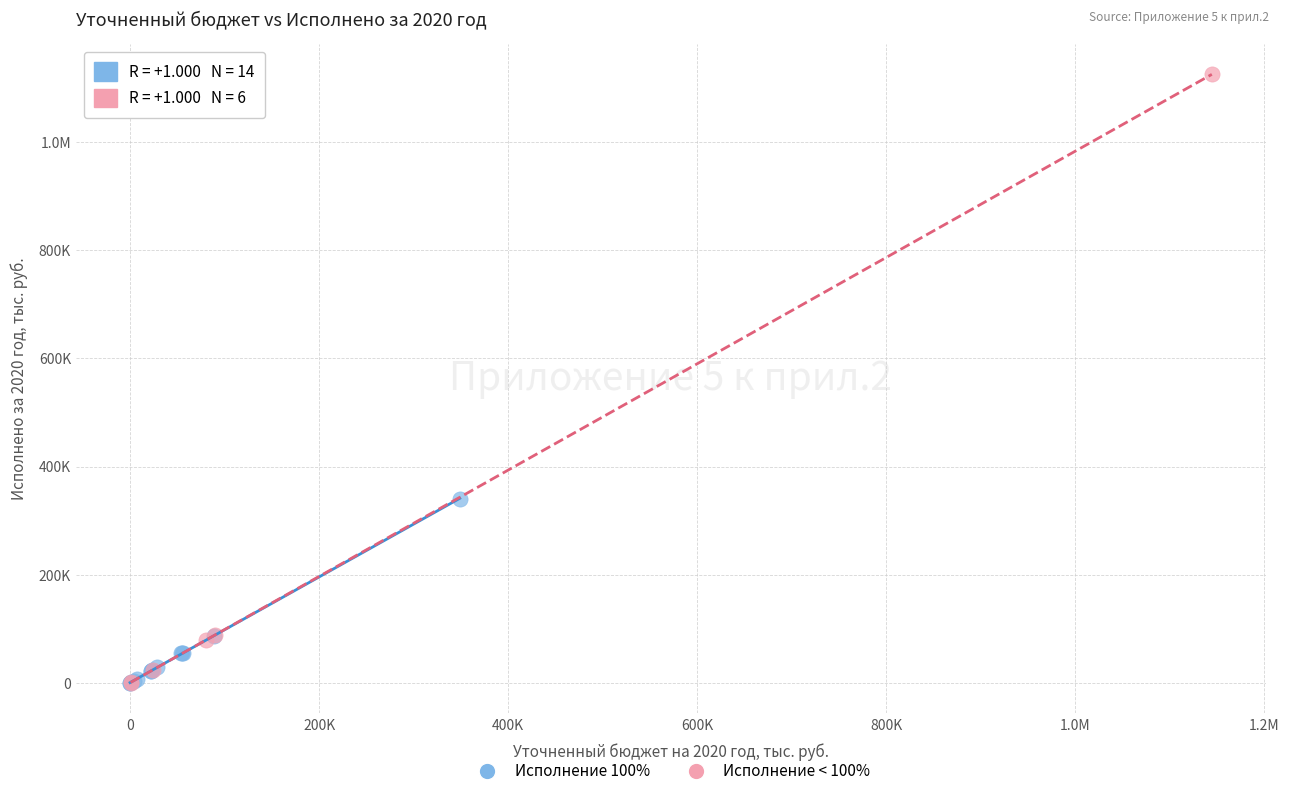

What are all the series names shown in the legend?

Исполнение 100%, Исполнение < 100%